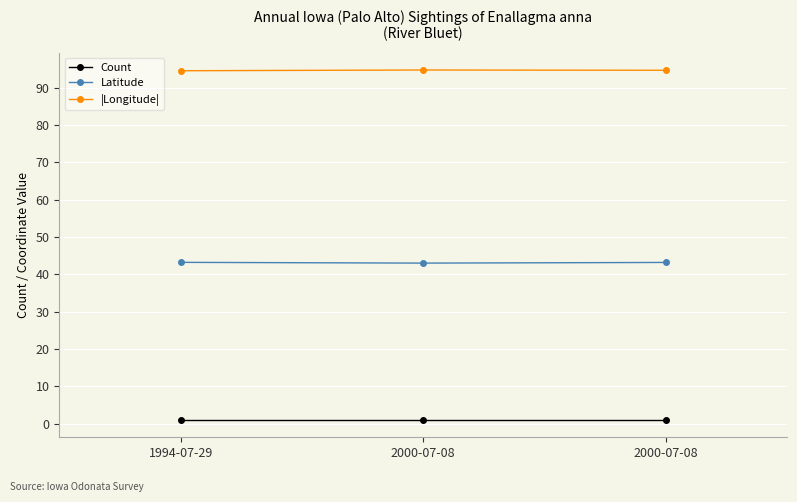

Count the number of categories in the chart.

3